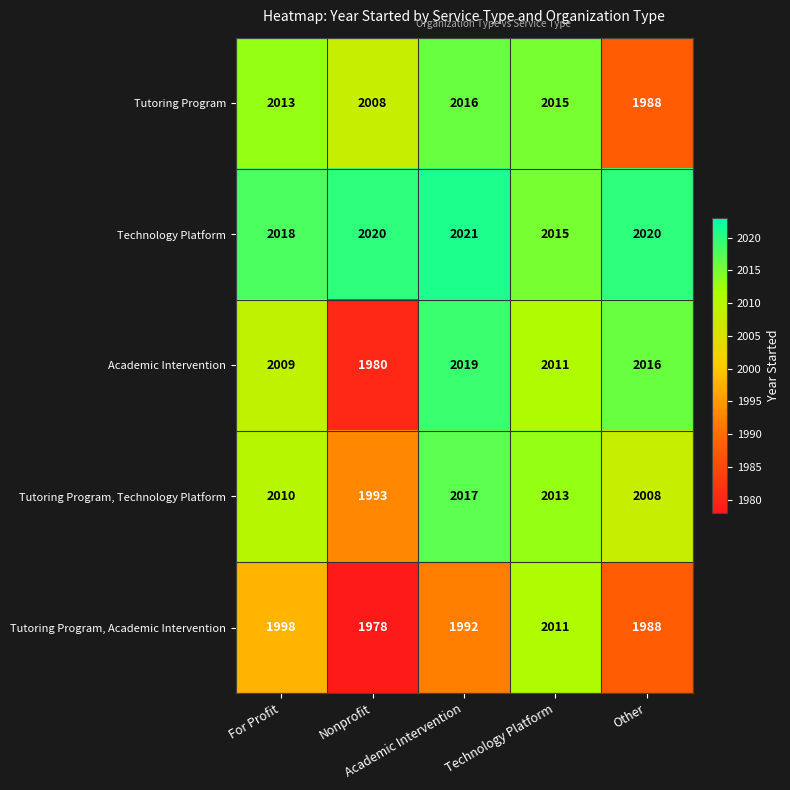

Which series has the widest spread of values?

Academic Intervention